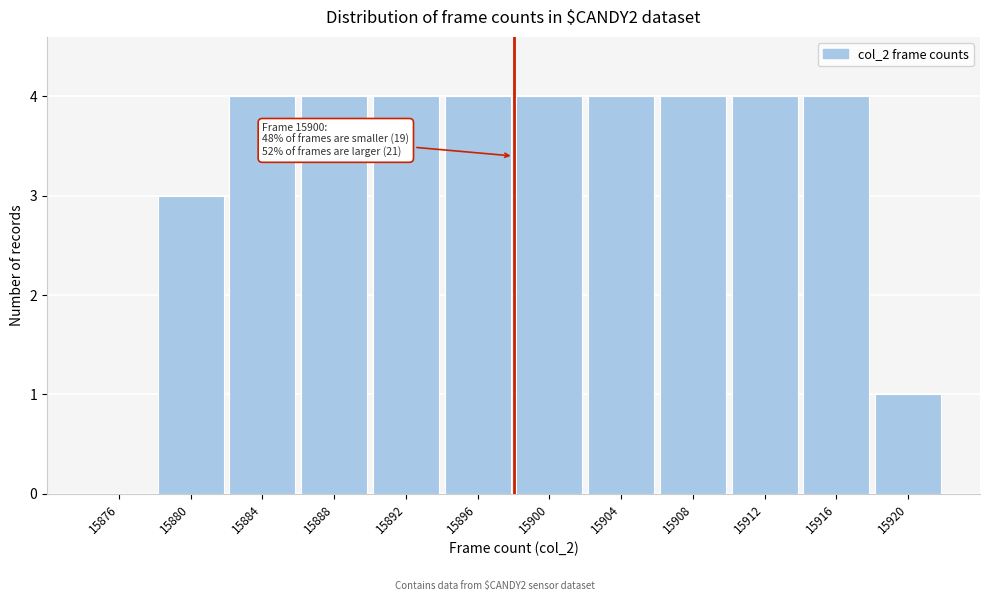

Reading left to right, extract all data points from this chart.

15876=0	15880=3	15884=4	15888=4	15892=4	15896=4	15900=4	15904=4	15908=4	15912=4	15916=4	15920=1